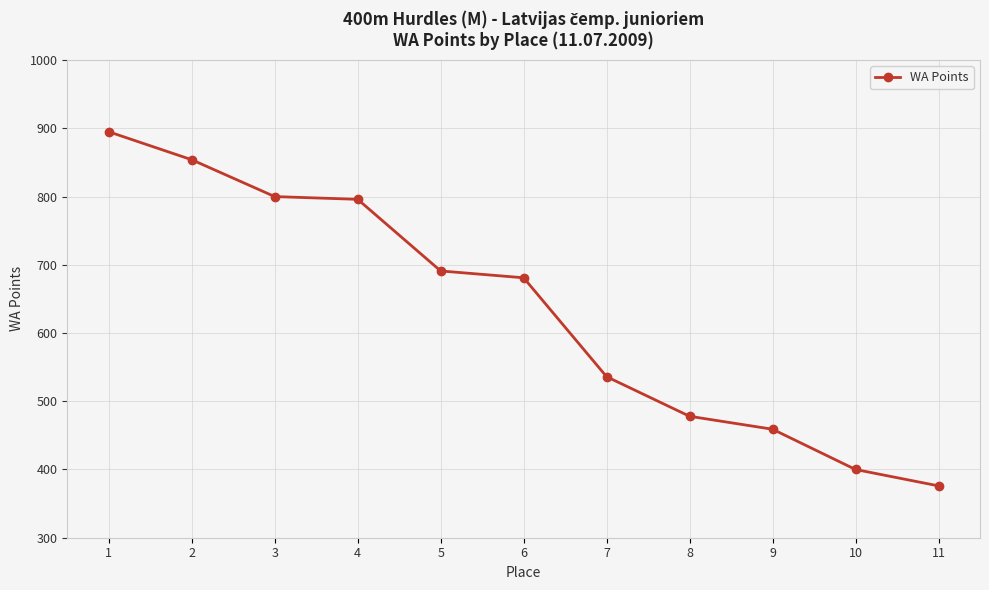

Is it true that the value at 4 is 796?

True